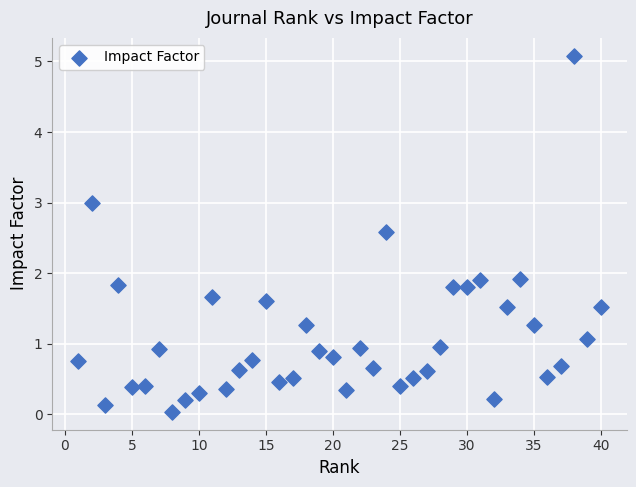

What is the range of X values (max minus min)?

39.0